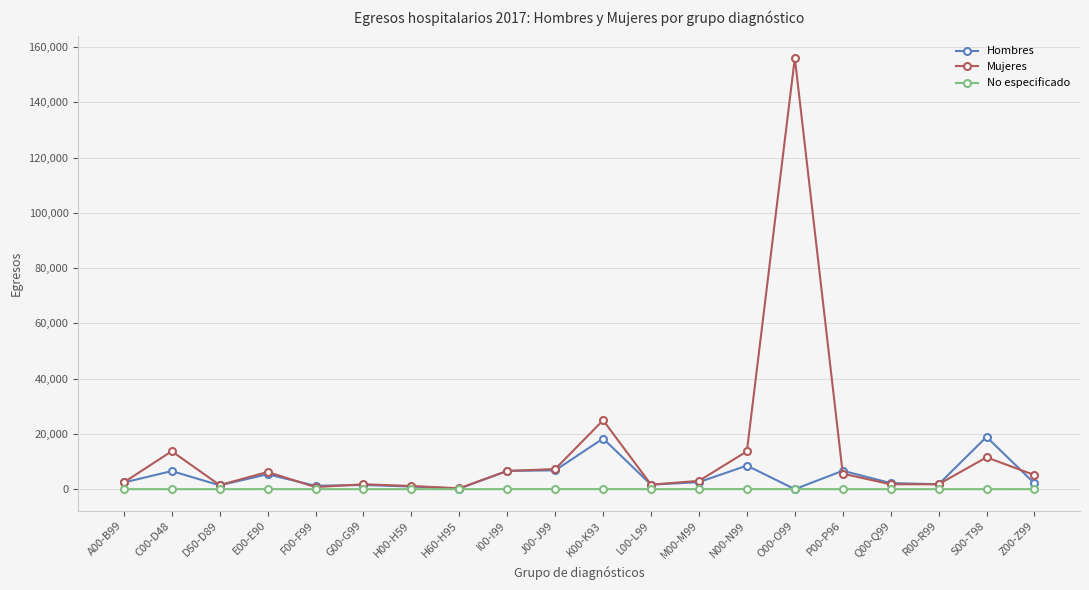

Which series has the widest spread of values?

Mujeres